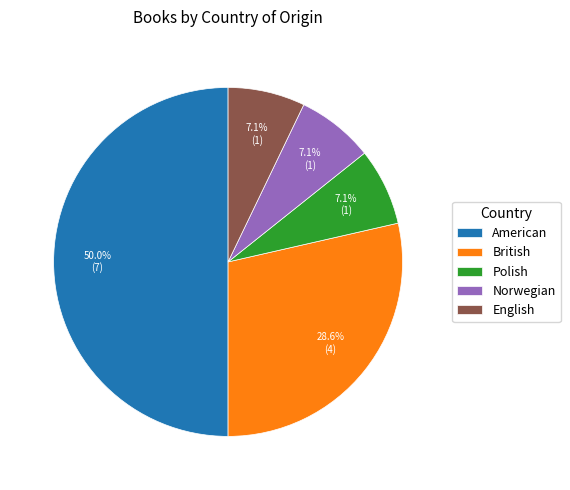

Which category has the biggest portion of the pie?

American